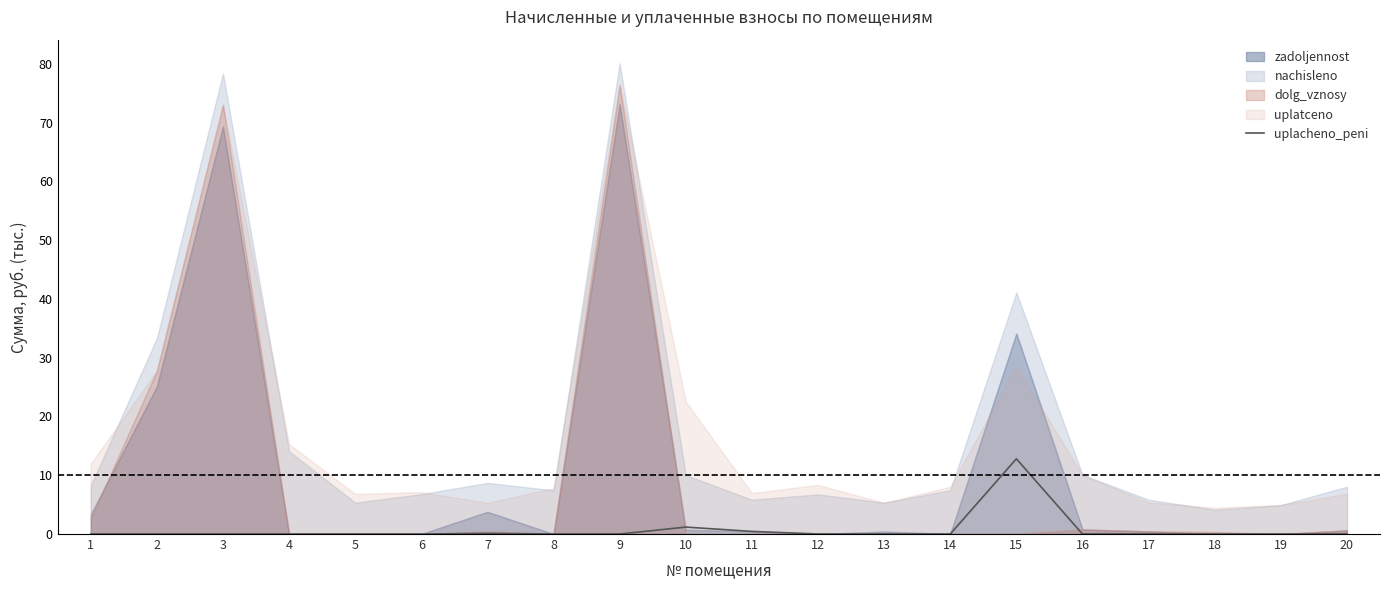

Where is the first local maximum?

7